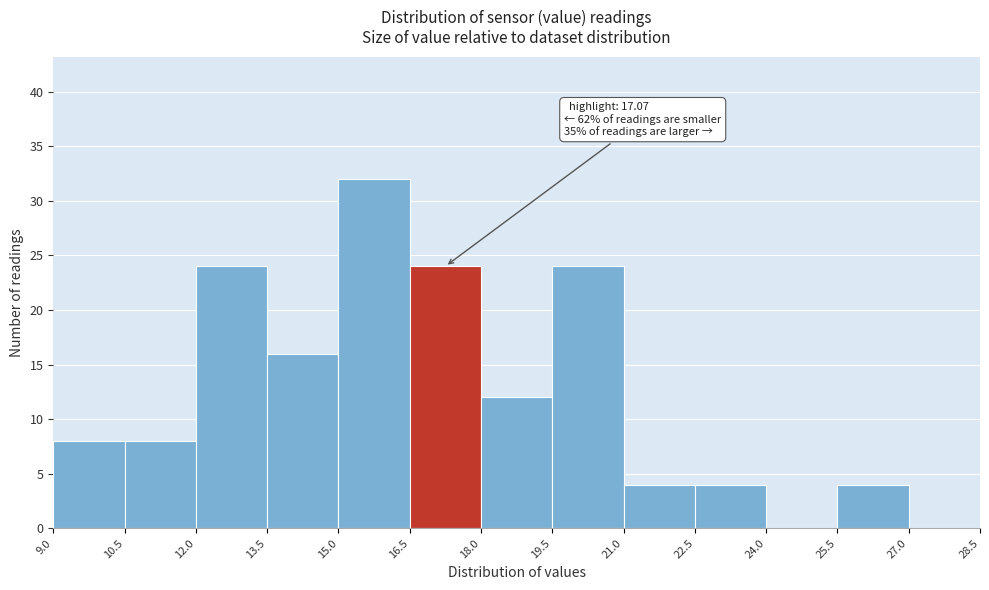

Which range on the x-axis has the tallest bar?

15.0 to 16.5